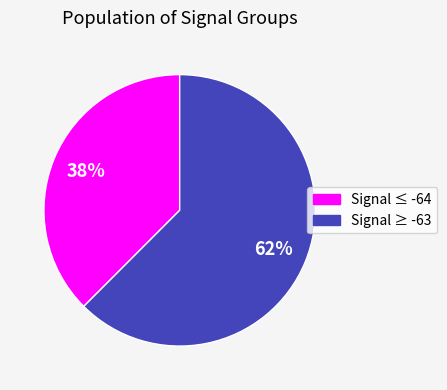

Count the number of slices in the pie.

2